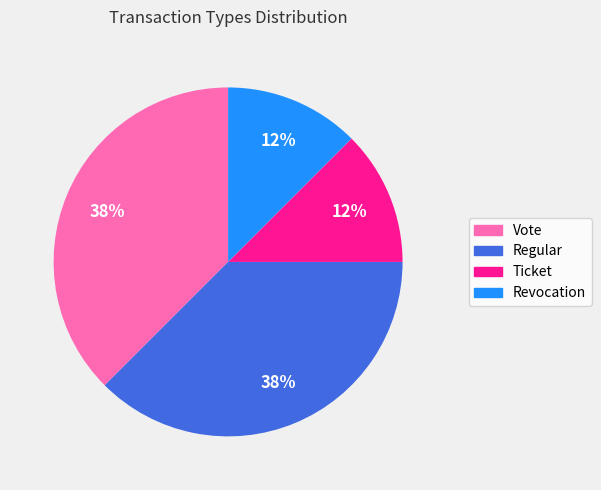

To the nearest percent, what is the combined percentage of Revocation and Vote?

50%